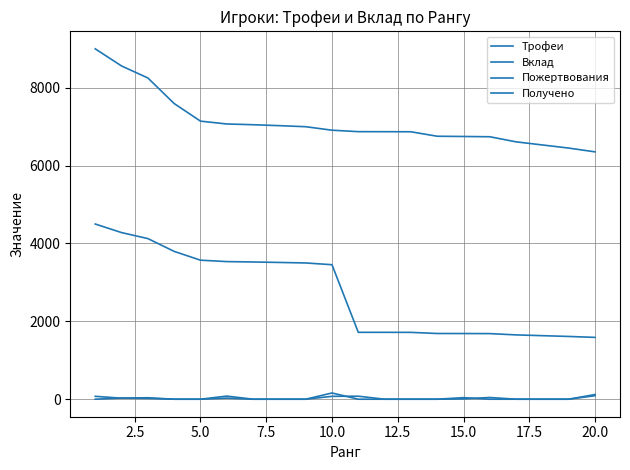

Does the chart display data point markers on the line(s)?

No